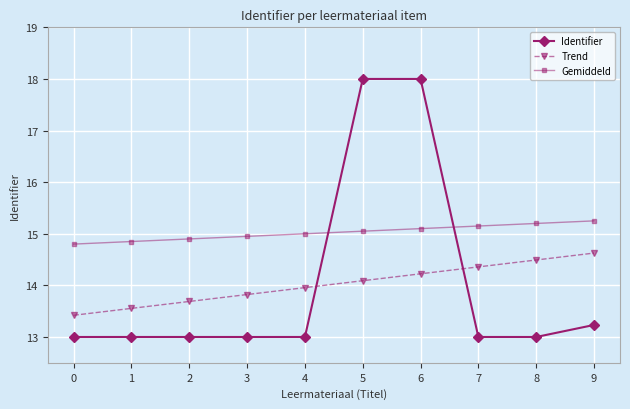

True or false: Gemiddeld and Identifier cross at least once.

True